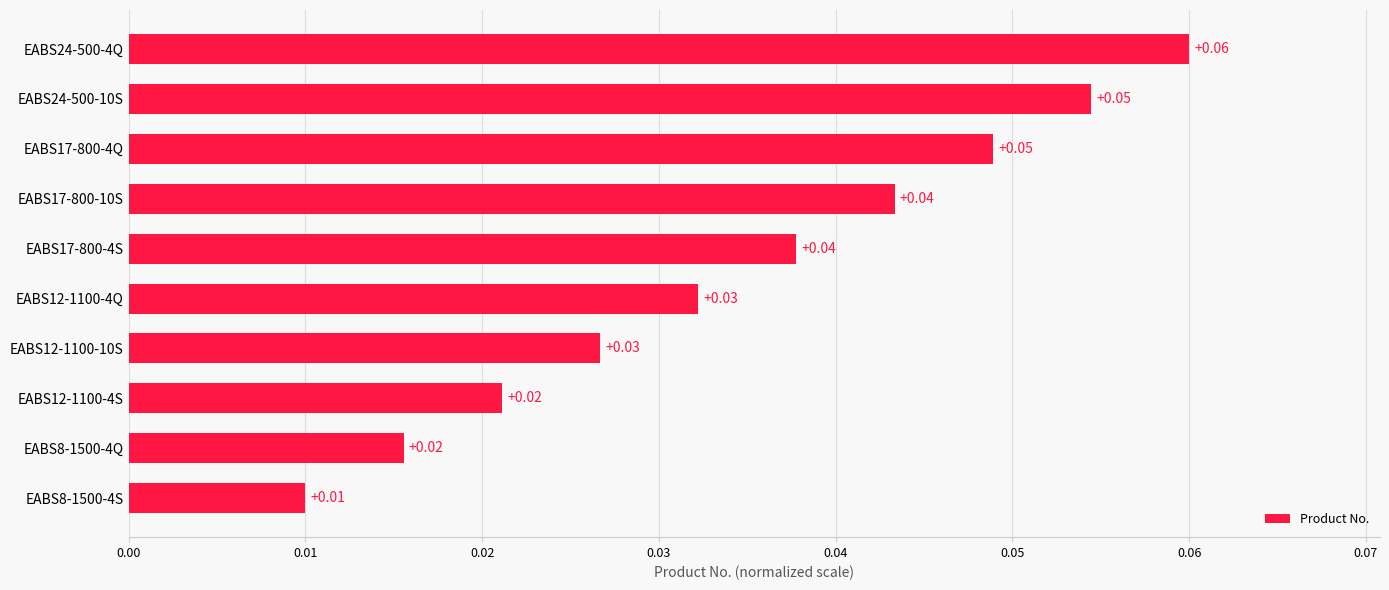

Between EABS8-1500-4Q and EABS17-800-4Q, which is larger?

EABS17-800-4Q